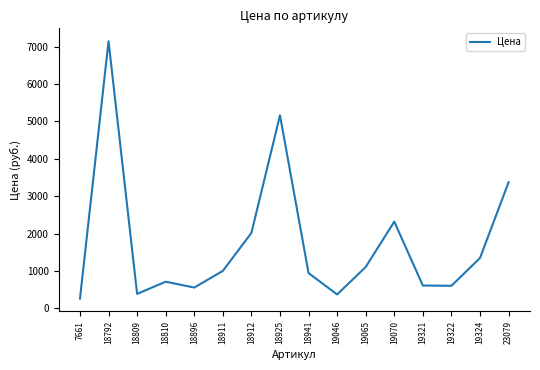

What is the ratio of the value at 19321 to the value at 23079?

0.2